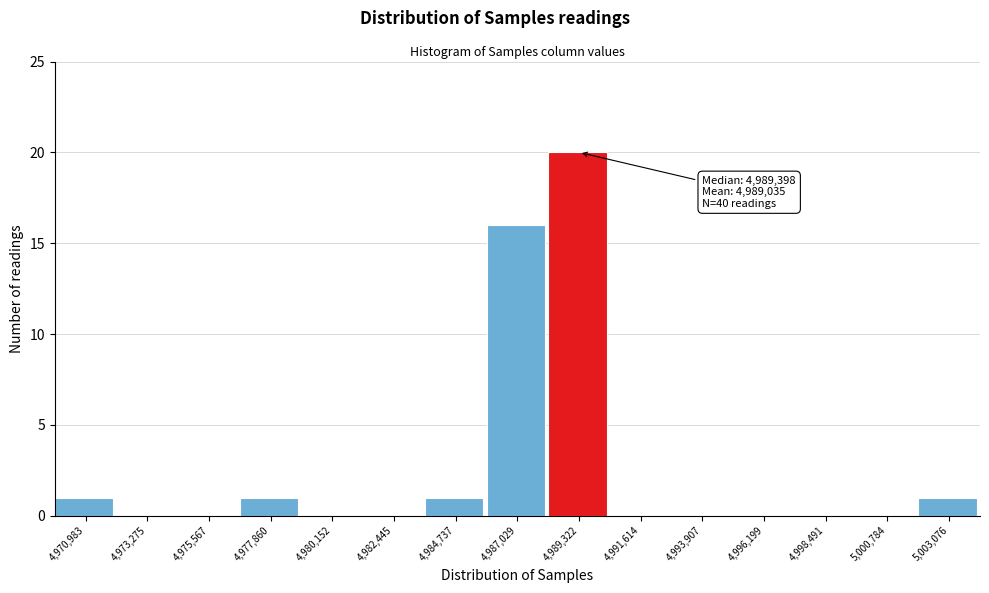

Reading right to left, transcribe all the data shown in this chart.

5,003,076=1	5,000,784=0	4,998,491=0	4,996,199=0	4,993,907=0	4,991,614=0	4,989,322=20	4,987,029=16	4,984,737=1	4,982,445=0	4,980,152=0	4,977,860=1	4,975,567=0	4,973,275=0	4,970,983=1